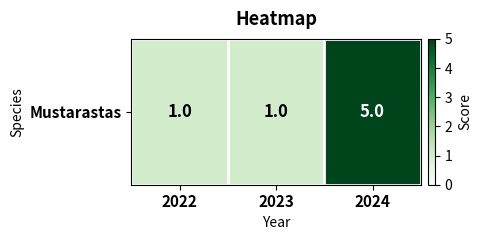

Is it true that the value at 2023 is 0?

False